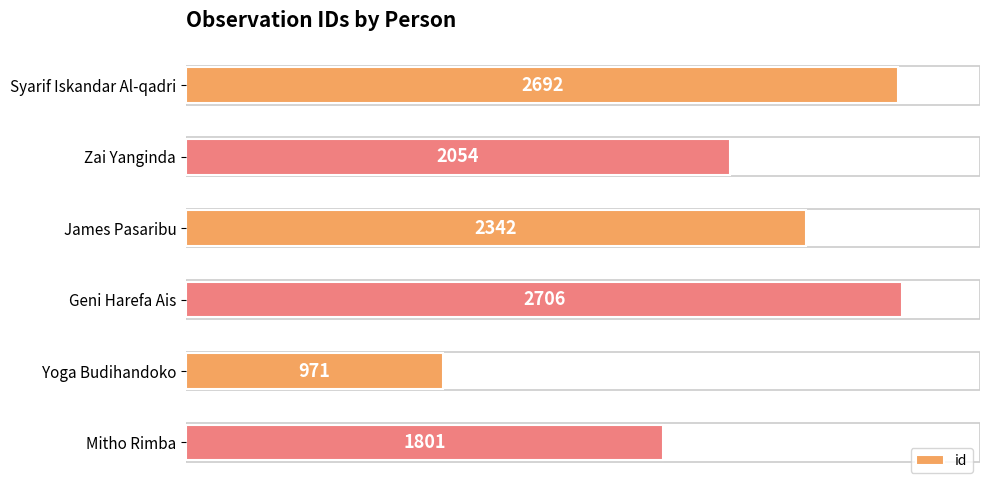

What is the sum of all values?

12566